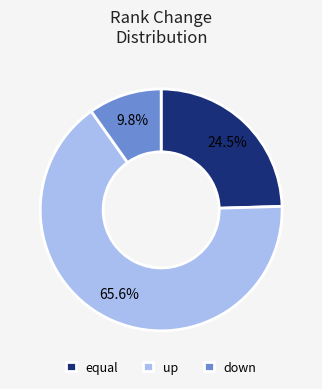

To the nearest percent, what is the difference between the largest and smallest slice percentages?

56%